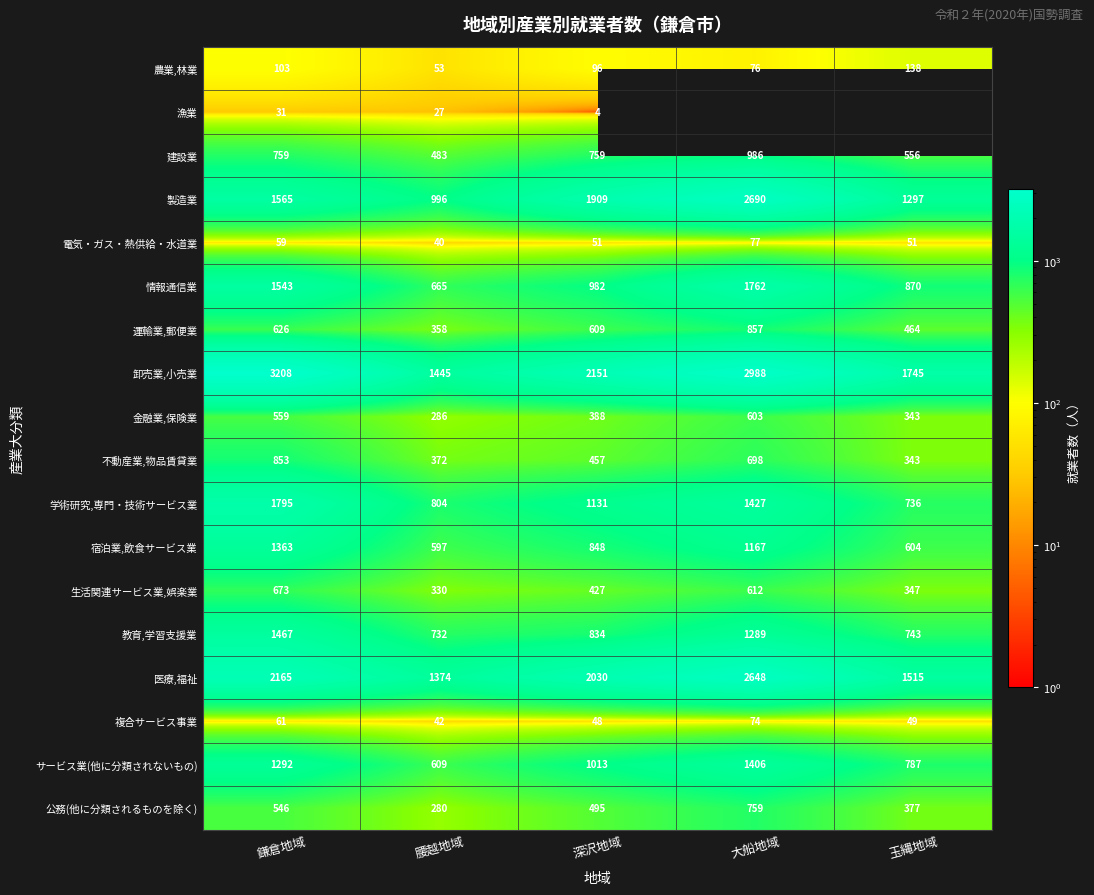

At which category is the sum across all series the highest?

鎌倉地域